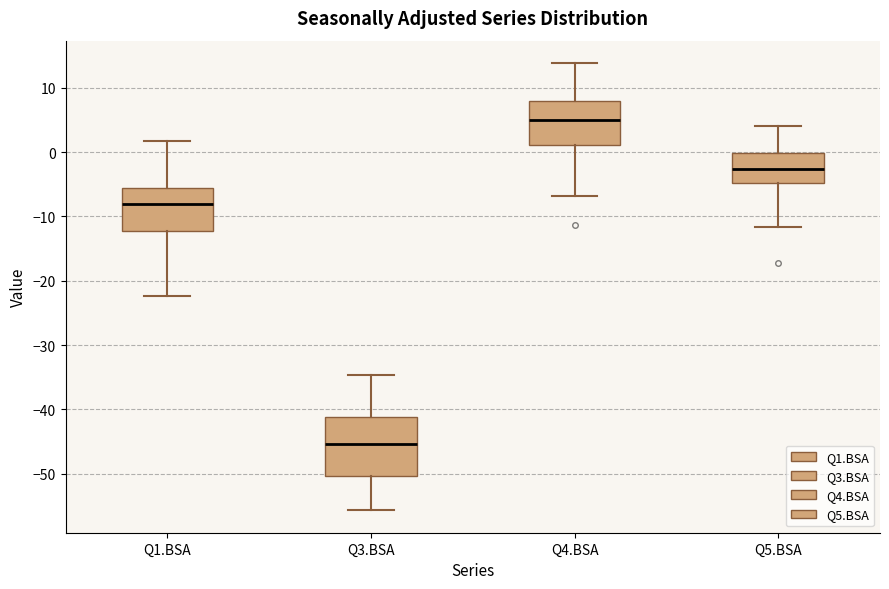

Which box's median line is the highest?

Q4.BSA